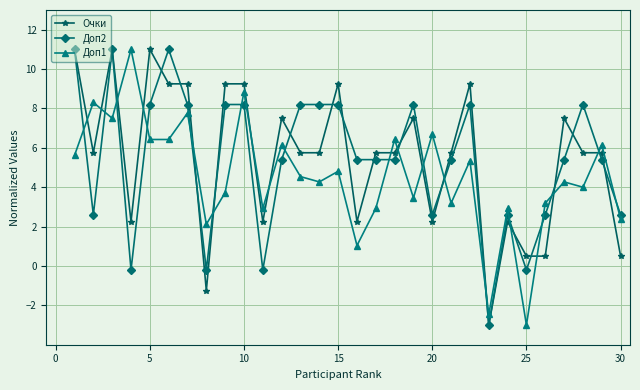

How many distinct data groups are displayed?

3